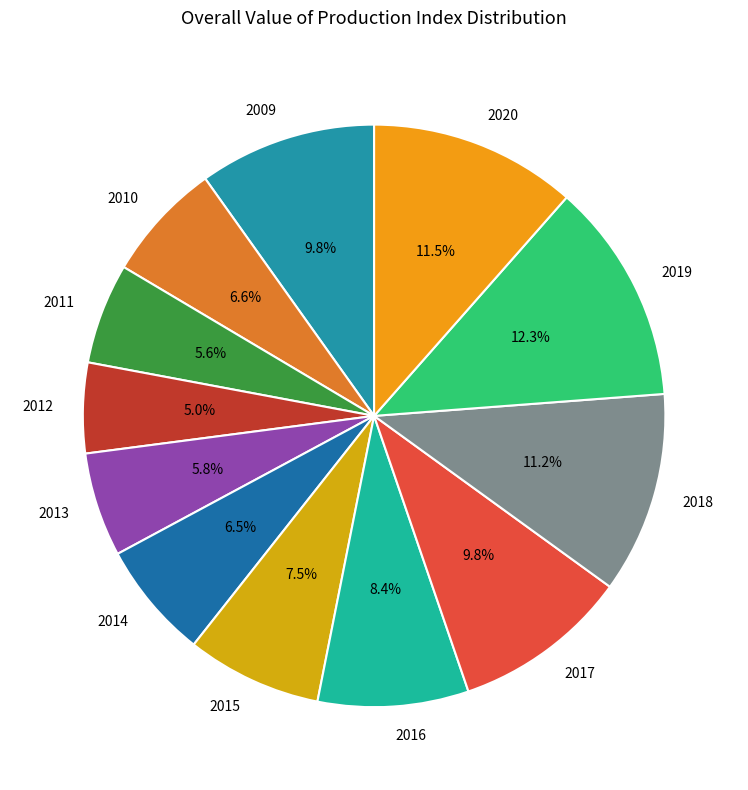

Does any single category account for the majority?

No